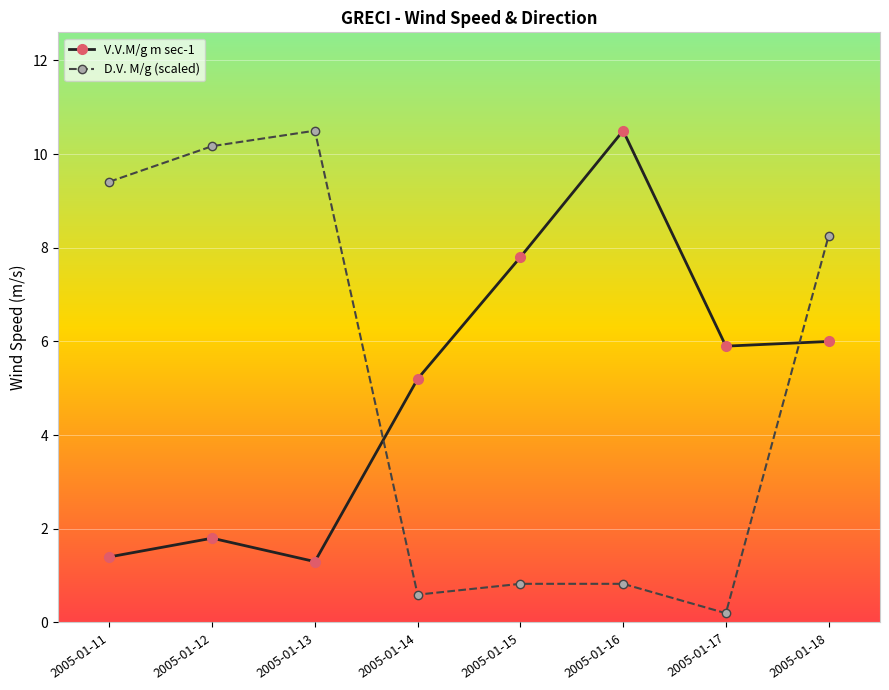

Is this an area chart (filled region under the line)?

No